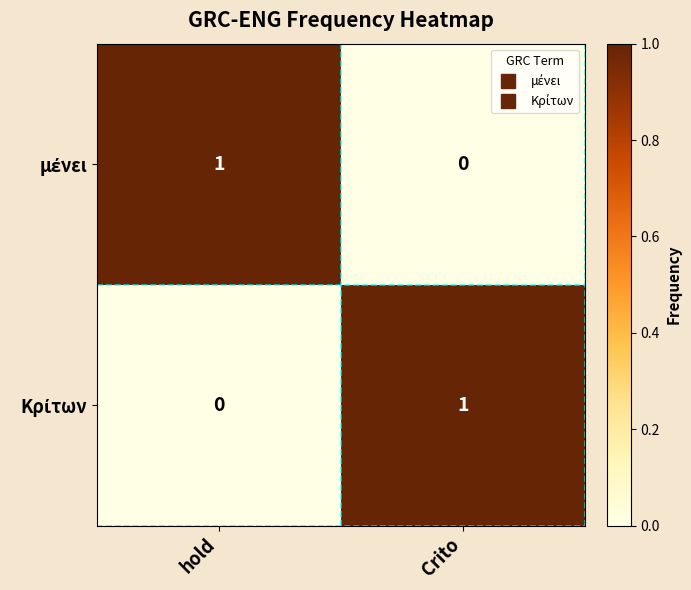

How many series are shown in this chart?

2